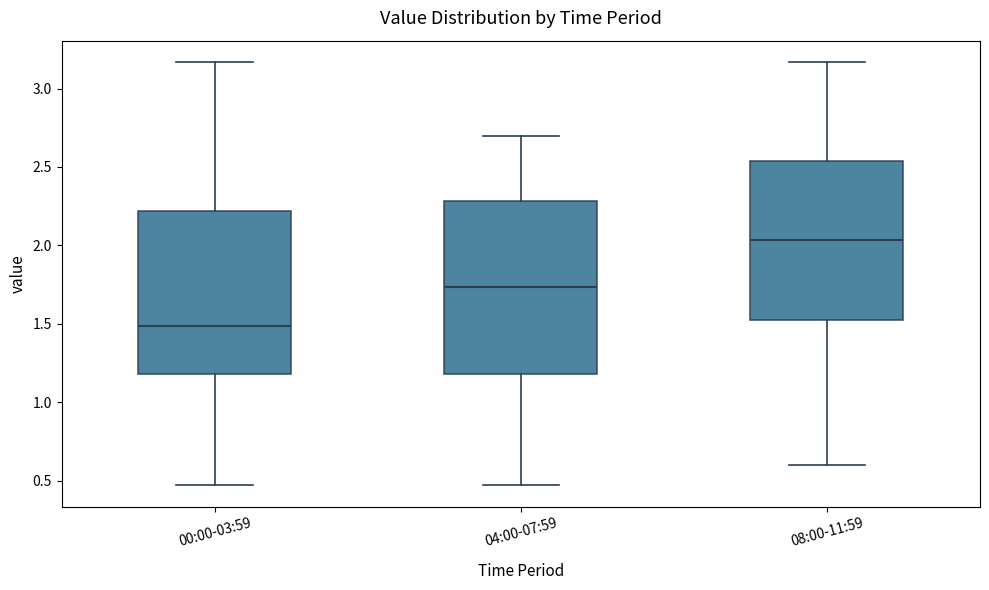

Reading left to right, transcribe this box plot: for each box, give where its median line is, the range the box spans, and where its two whiskers end, as read against the y-axis. The values are not printed on the chart, so give them approximately, as read against the axis.

00:00-03:59: median 1.50, box 1.20 to 2.20, whiskers 0.45 to 3.15
04:00-07:59: median 1.75, box 1.20 to 2.30, whiskers 0.45 to 2.70
08:00-11:59: median 2.05, box 1.50 to 2.55, whiskers 0.60 to 3.15